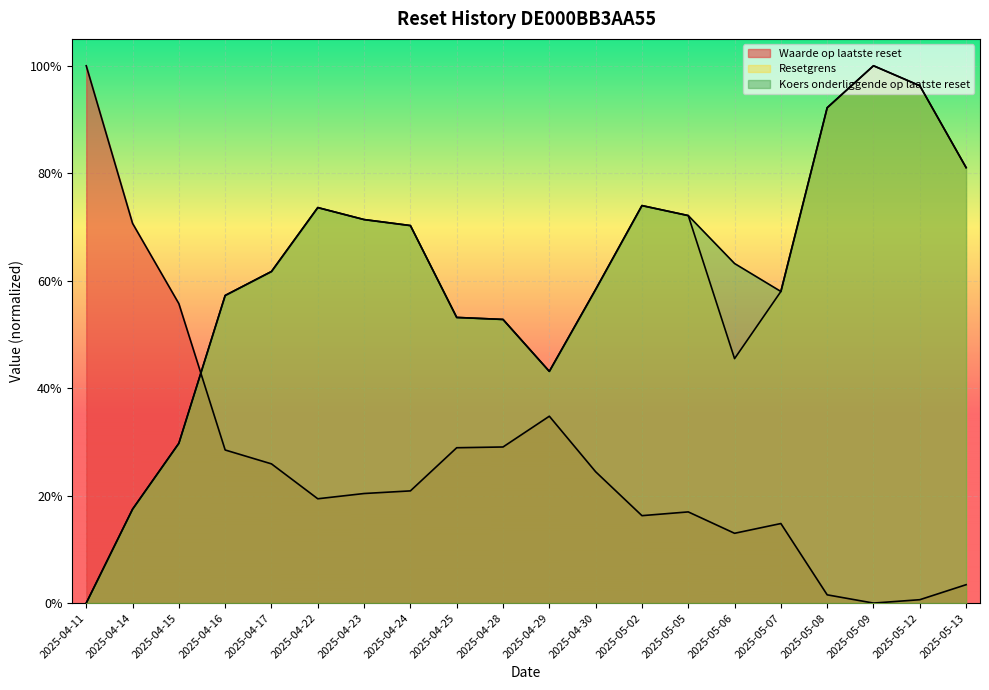

How many values in the Koers onderliggende op laatste reset series exceed 0?

19